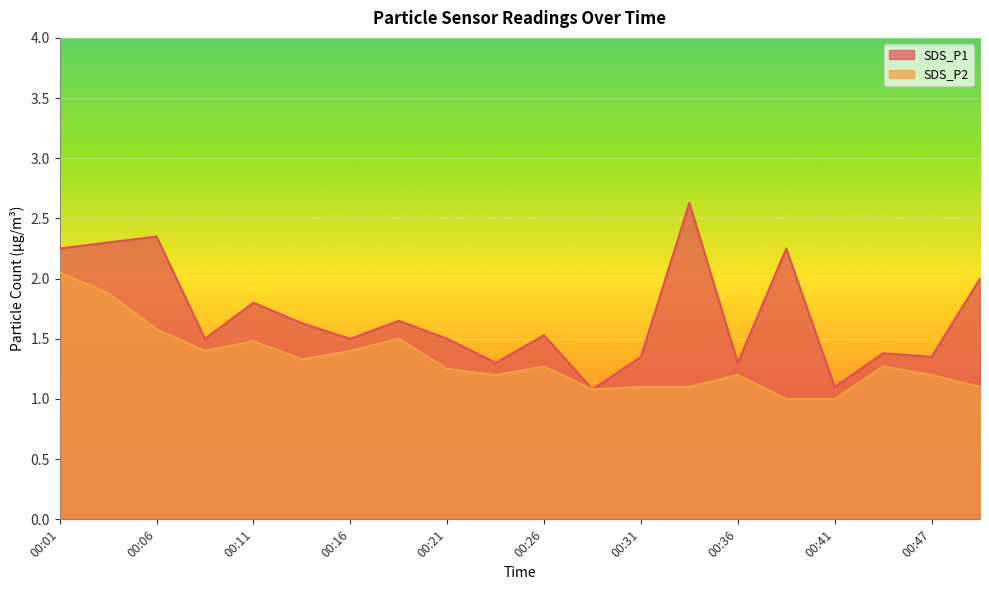

True or false: SDS_P2 has more than 1 interior local peaks.

True